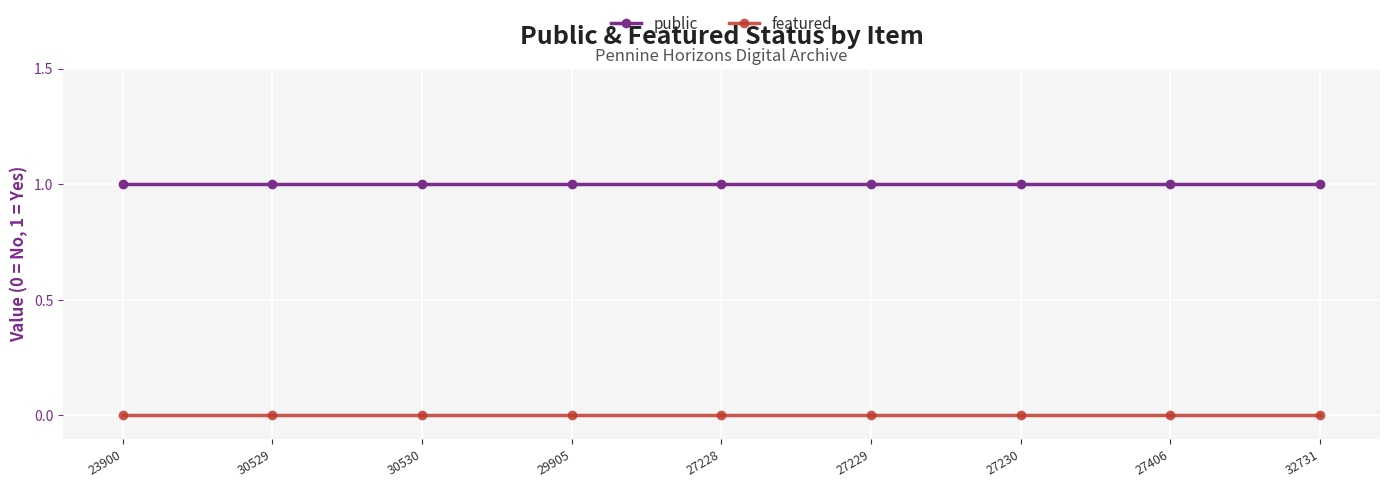

What is the label of the 8th point from the left?

27406